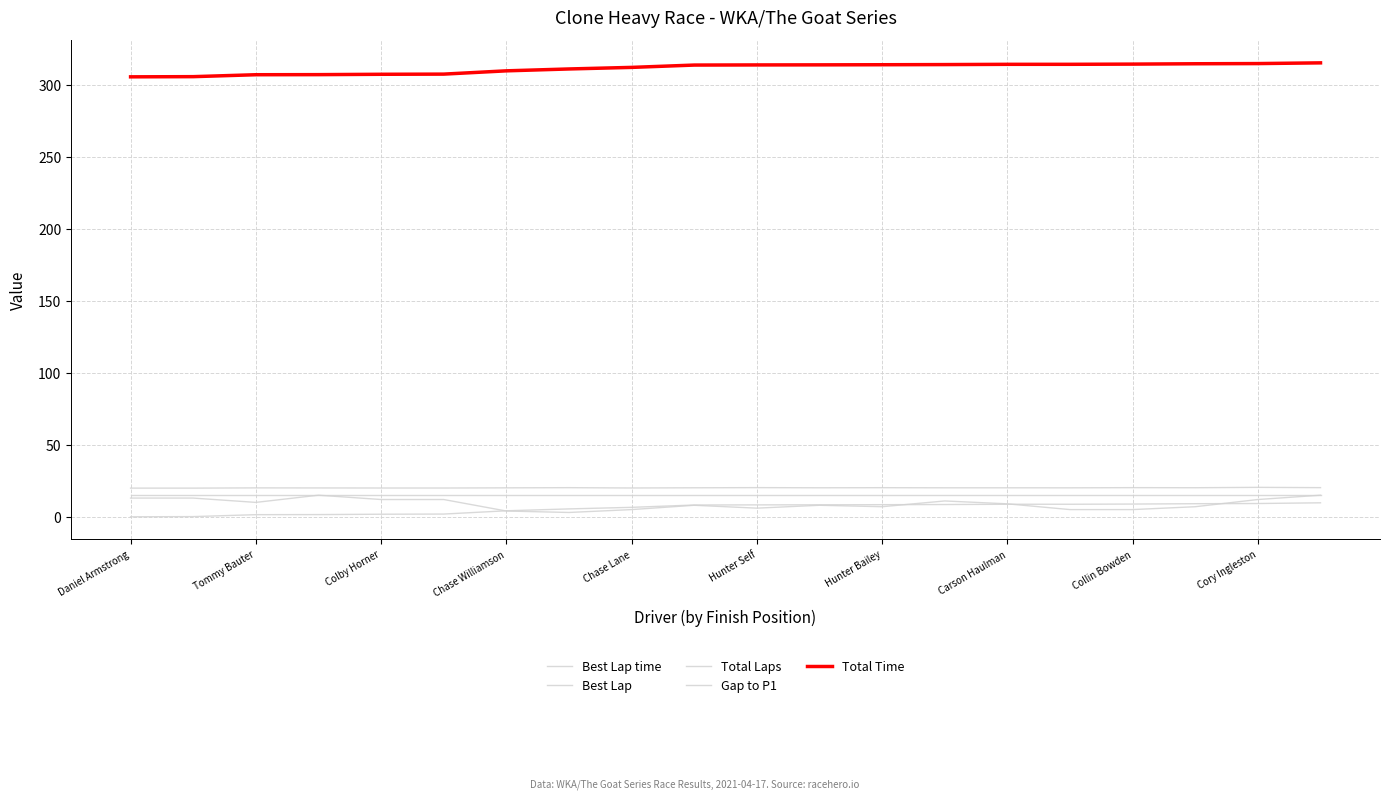

How many lines are shown in the chart?

5